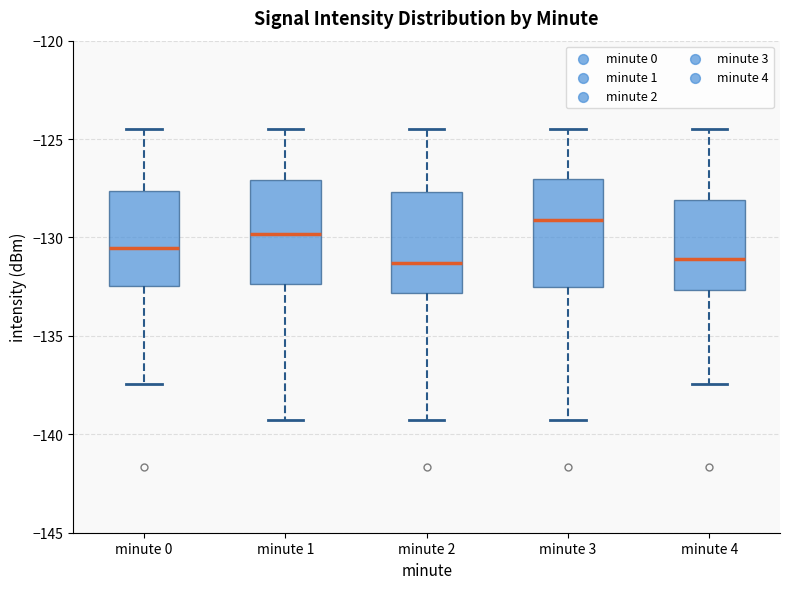

Where is the upper edge of the box for minute 3 on the y-axis? The values are not printed on the chart, so give them approximately, as read against the axis.

-127.0